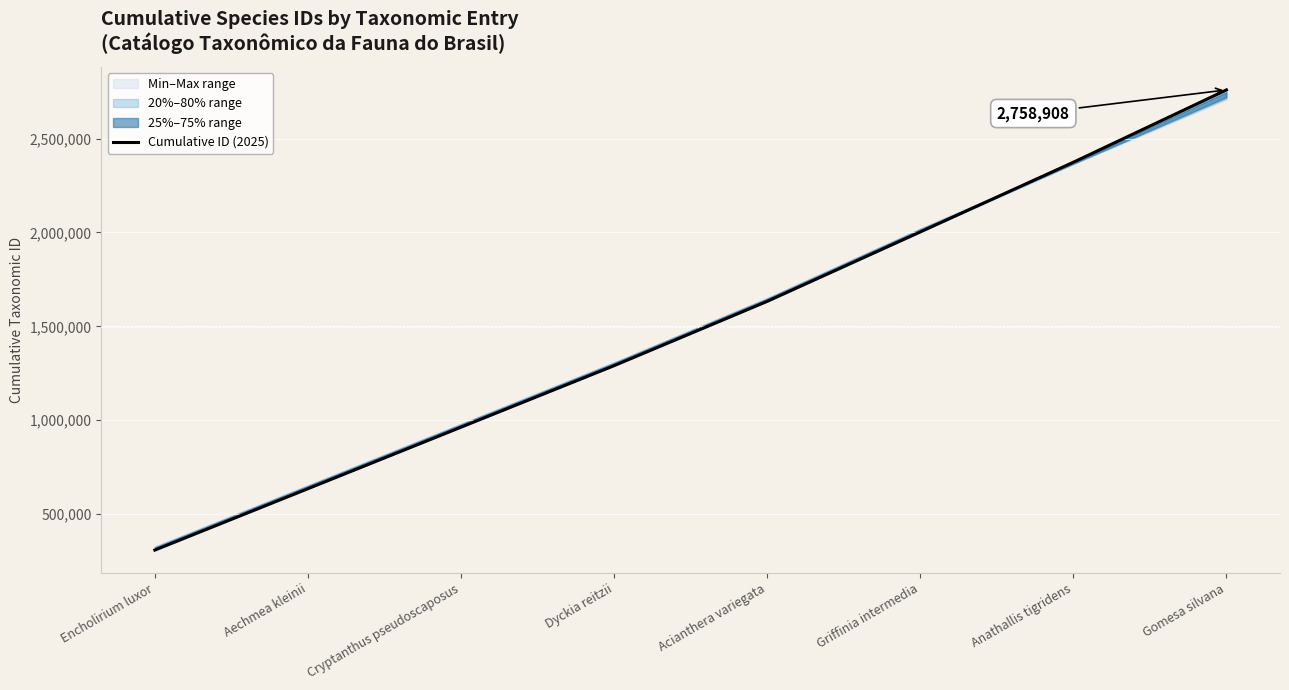

At which label is the value closest to 1533572?

Acianthera variegata